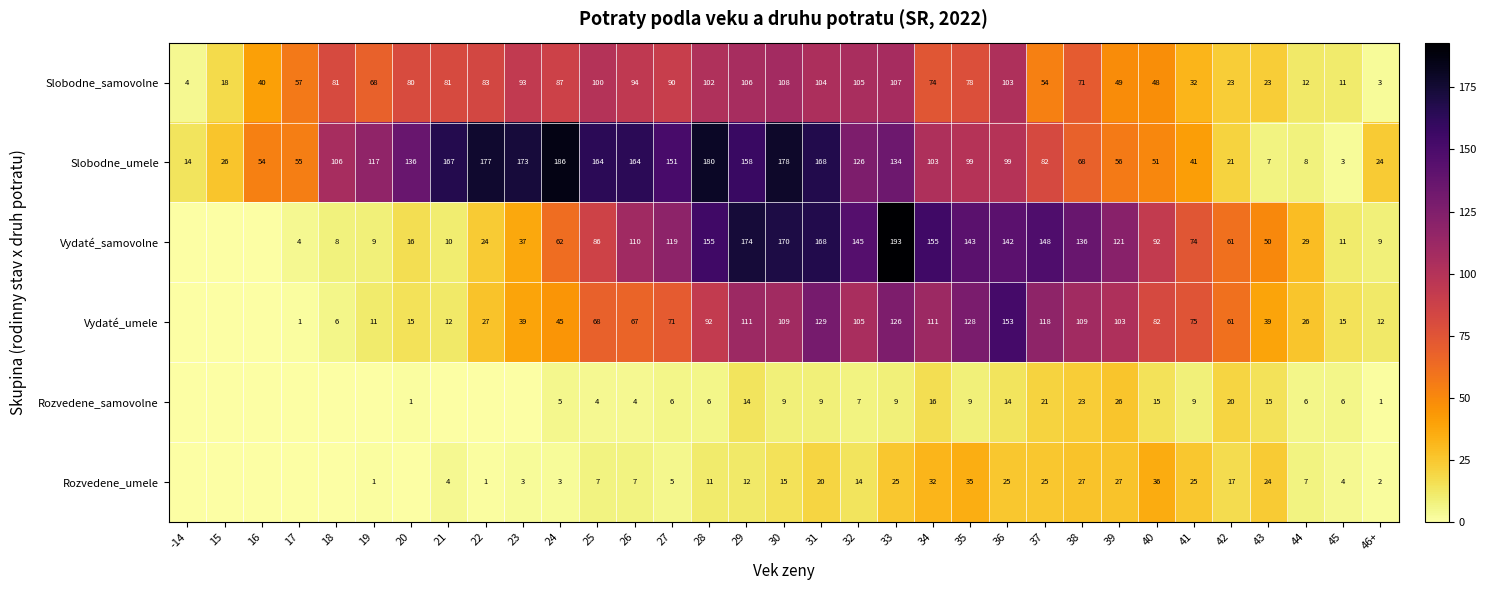

Which has a higher value, 42 or 32?

32